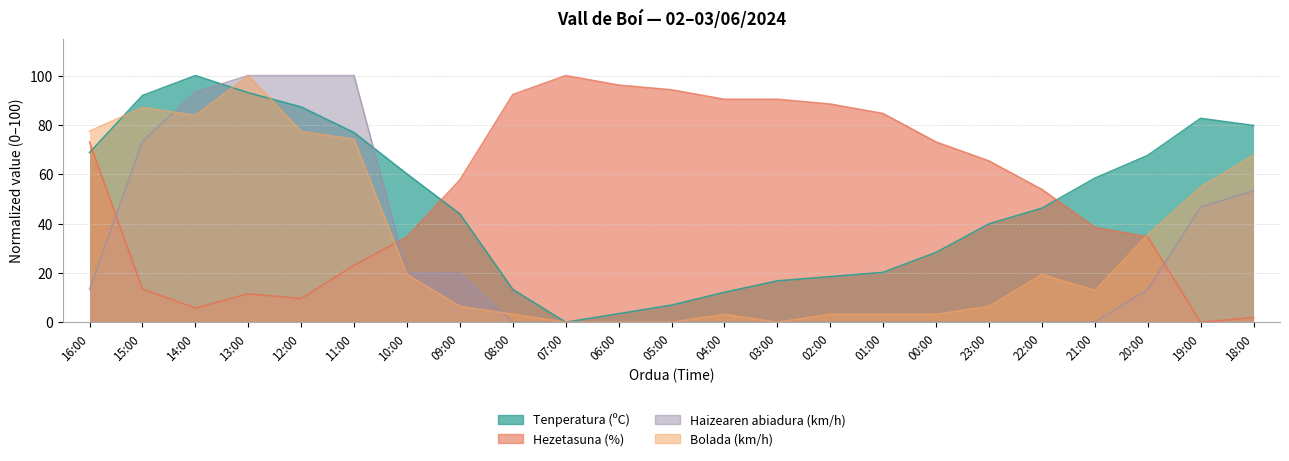

At which category is the sum across all series the highest?

13:00